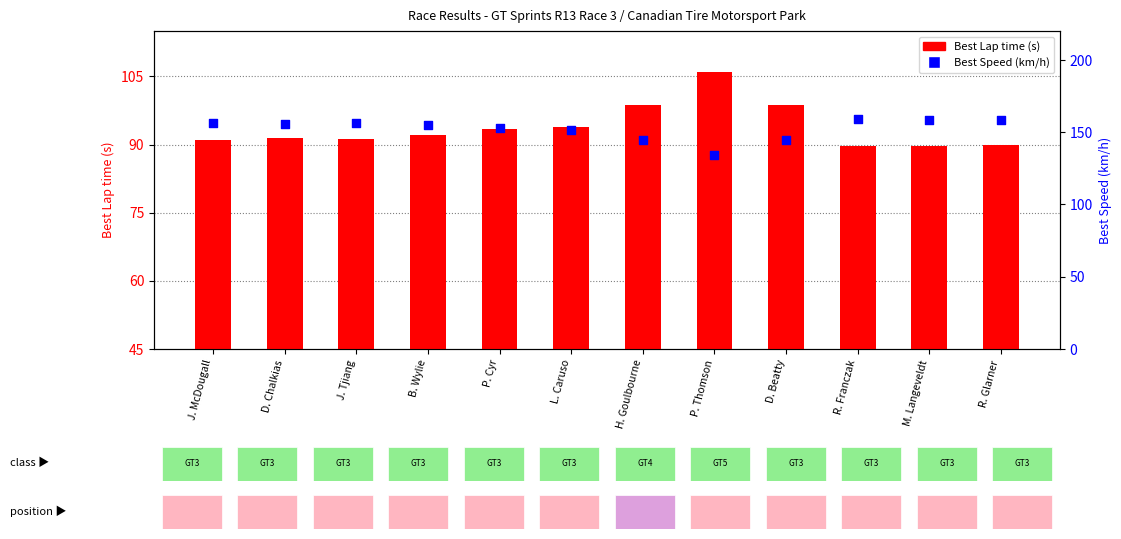

Which series has the widest spread of Y values?

Best Speed